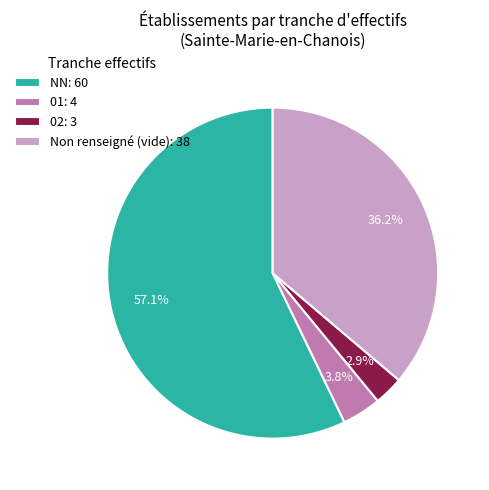

Combined, do 01: 4 and Non renseigné (vide): 38 account for over 50%?

No